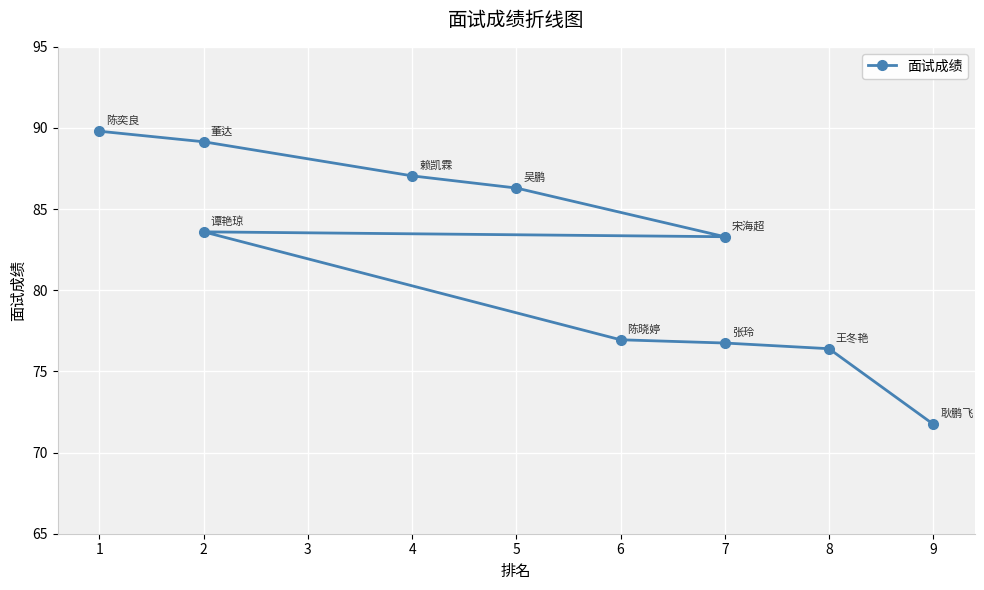

What is the change in value from 7 to 9?

-5.0